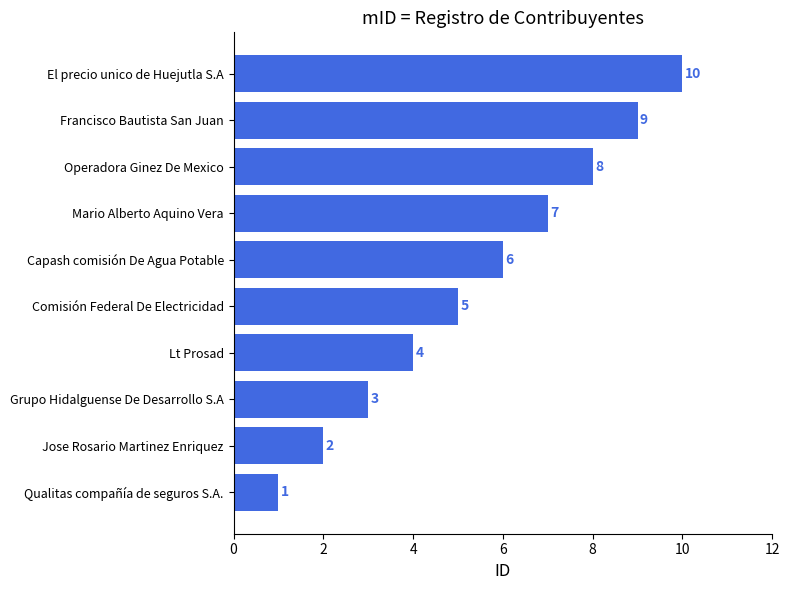

Which category has the highest value across all series?

El precio unico de Huejutla S.A